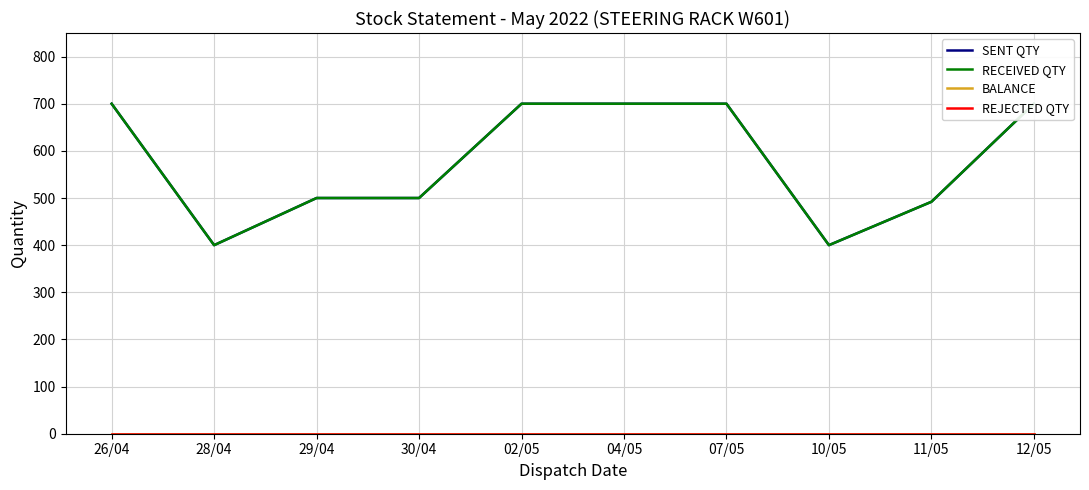

Is the value of REJECTED QTY at 10/05 greater than the value of SENT QTY at 10/05?

No